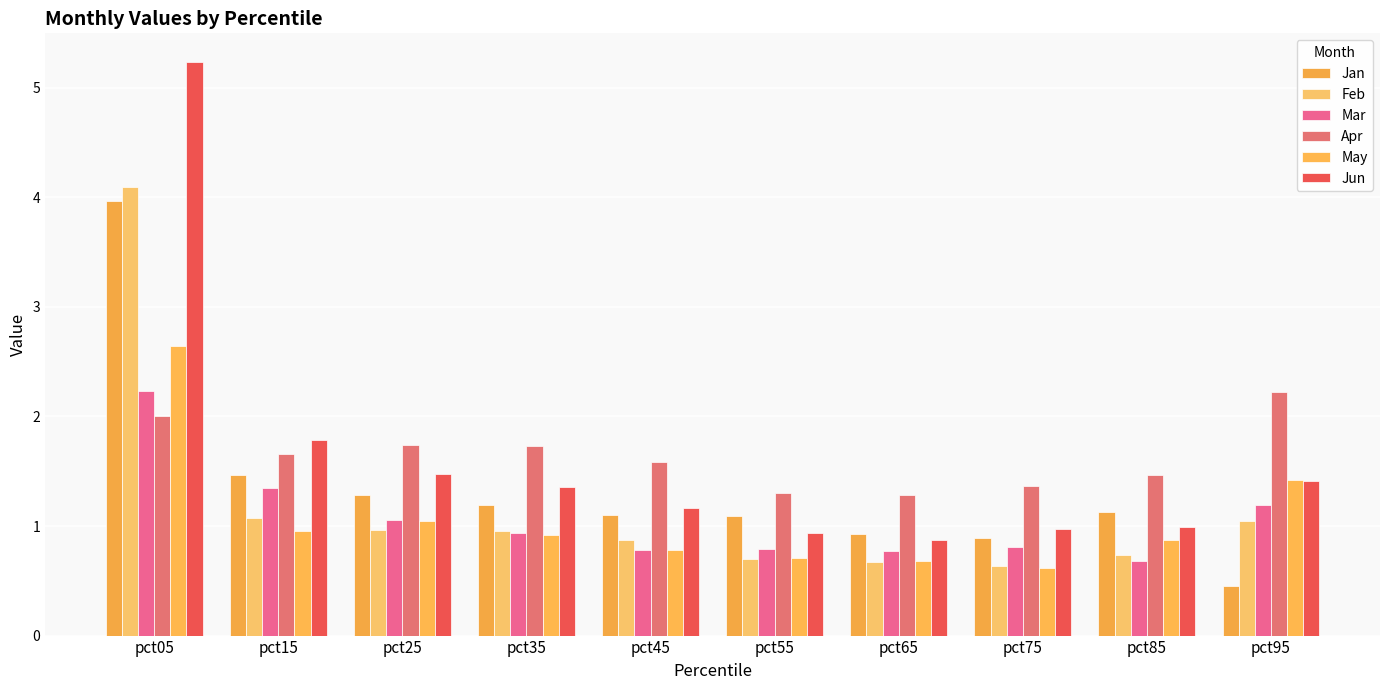

Does the chart contain stacked bars?

No